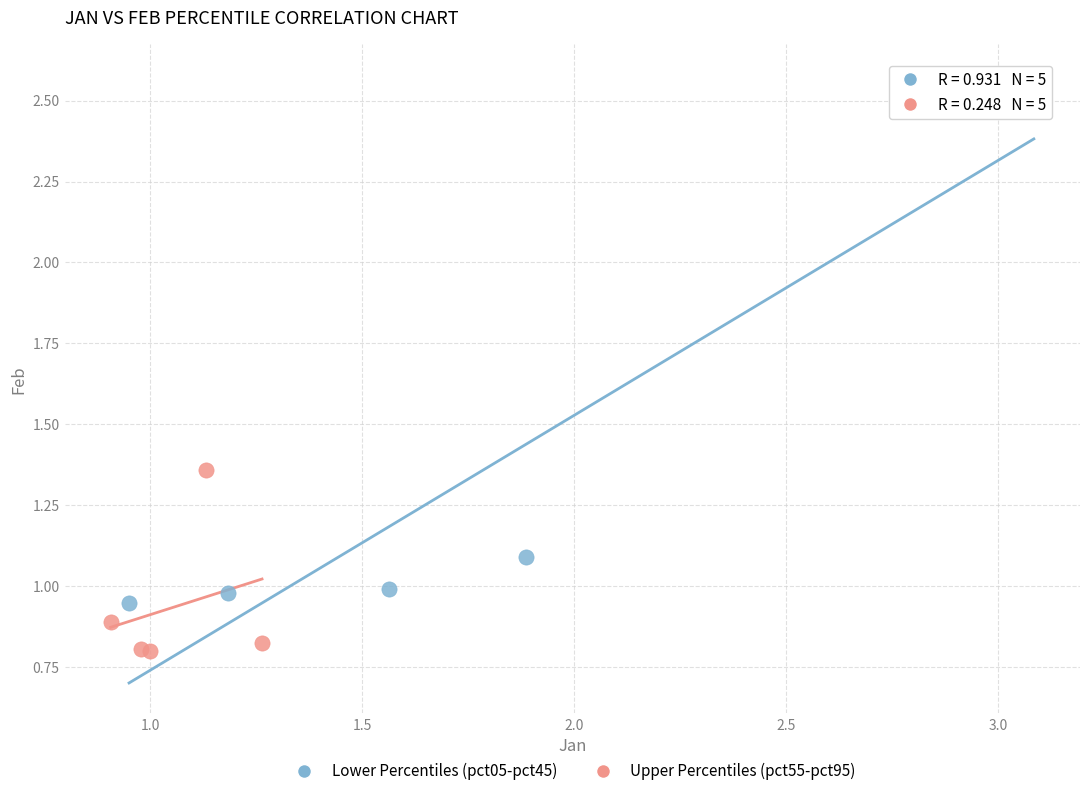

Which series contains the lowest Y value?

Upper Percentiles (pct55-pct95)